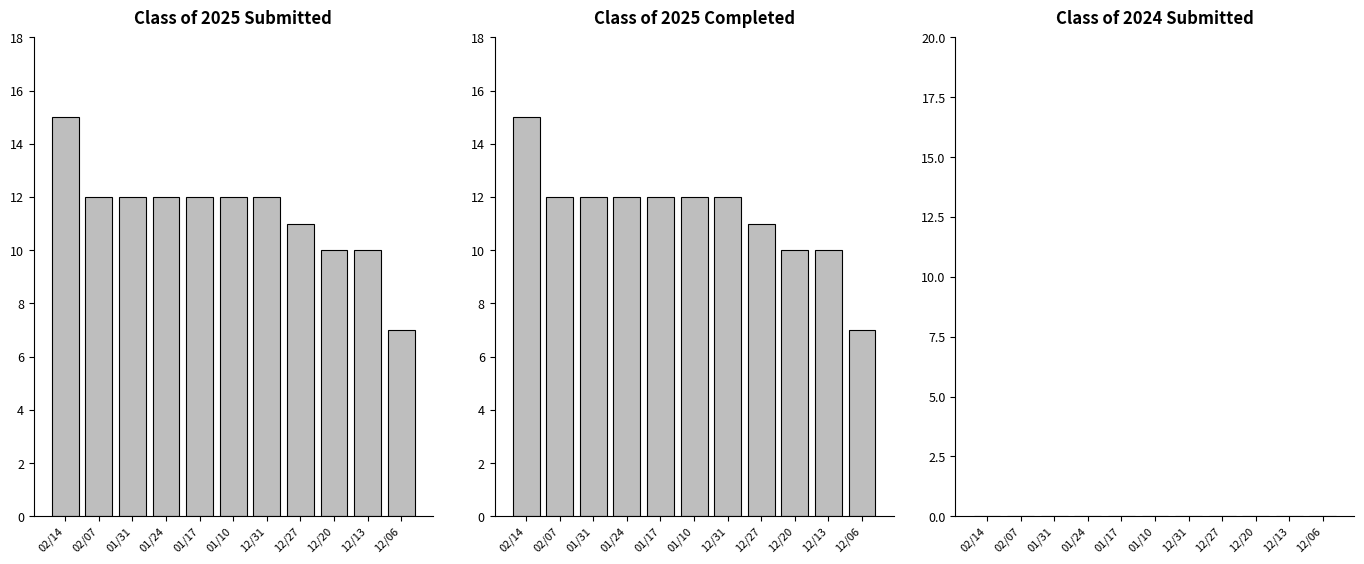

Which series changed the most between 01/24 and 12/27?

Class of 2025 Submitted